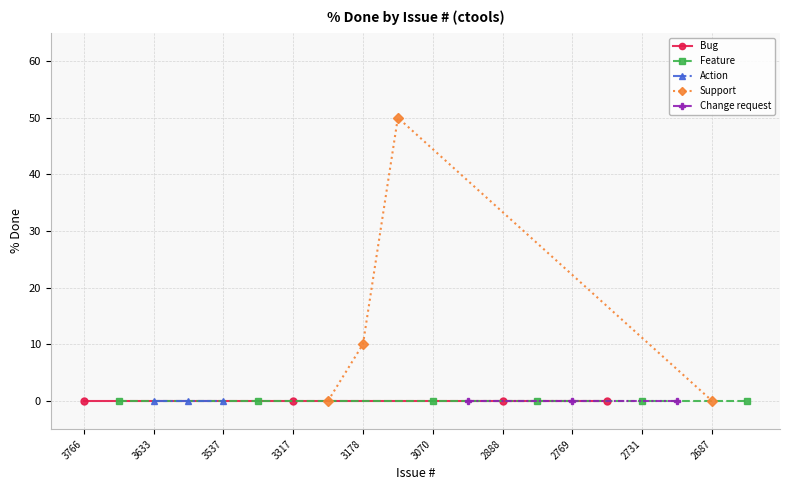

True or false: Bug has more than 2 points higher than both neighbors.

False